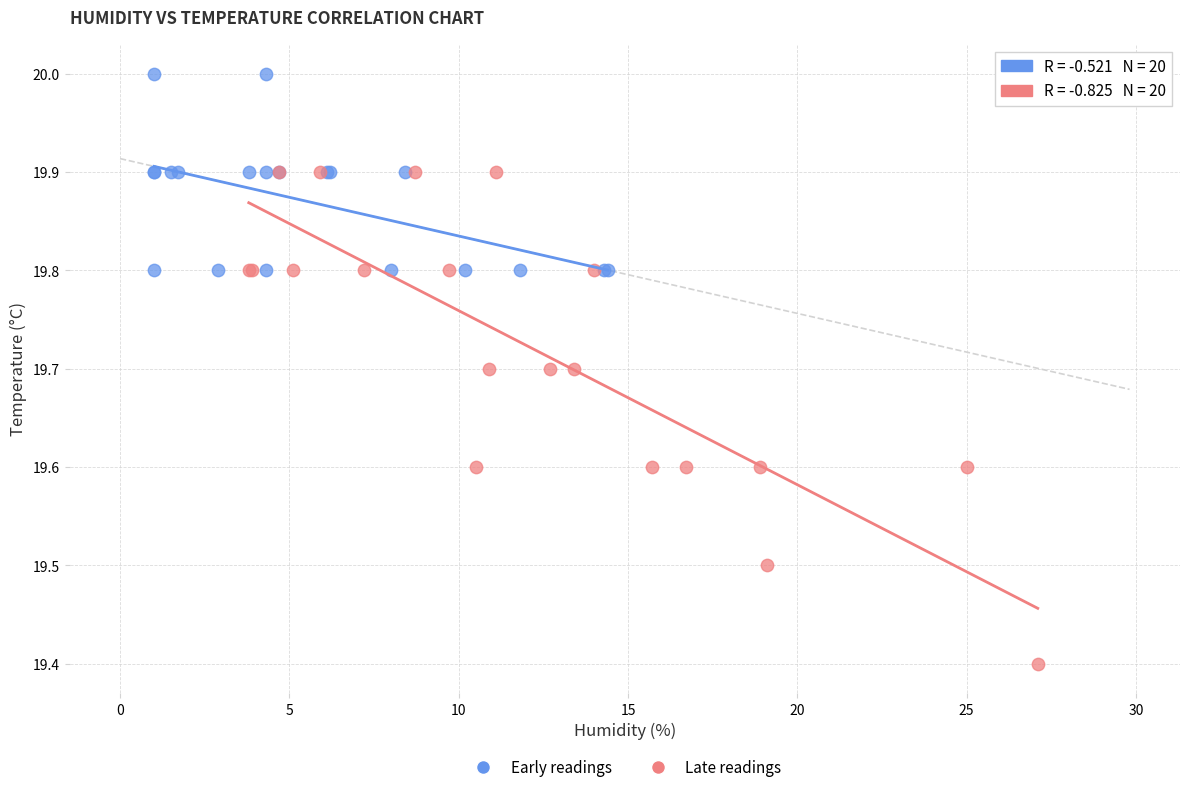

What are all the series names shown in the legend?

Early readings, Late readings